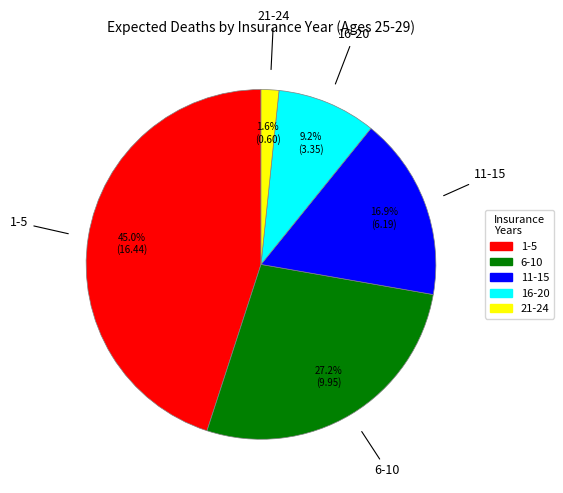

Does any single category account for the majority?

No